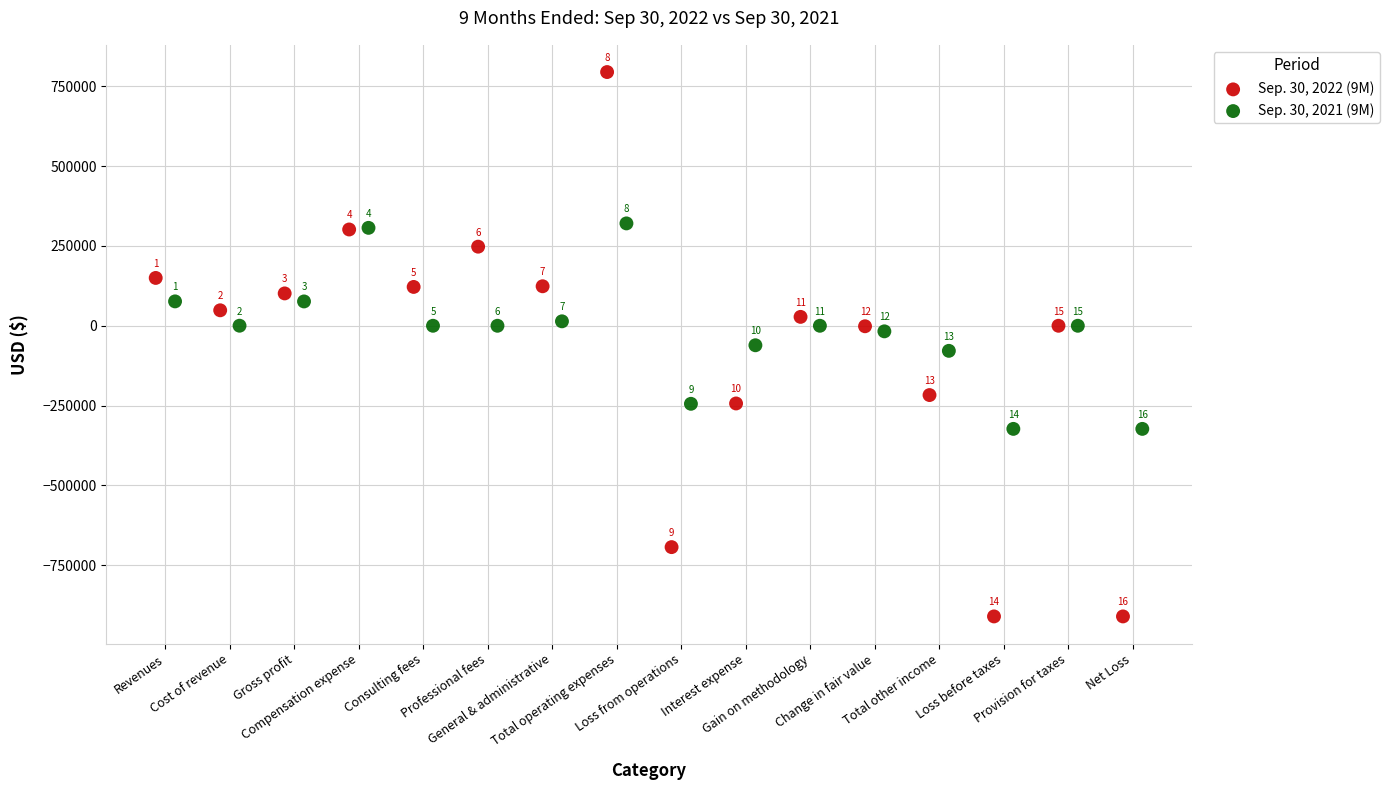

Which series reaches the maximum Y coordinate?

Sep. 30, 2022 (9M)